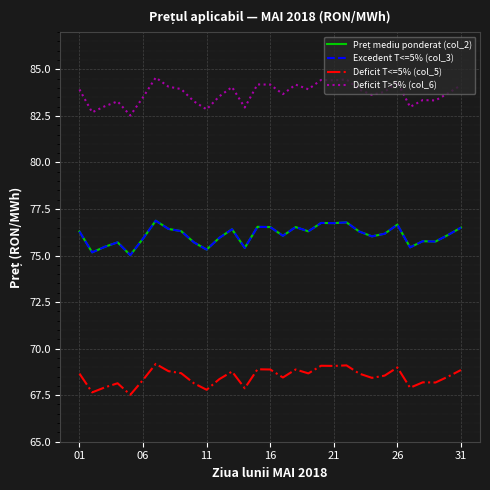

Reading left to right, extract all data points from this chart.

Preț mediu ponderat (col_2): 76.3	75.2	75.5	75.7	75.0	75.9	76.9	76.4	76.3	75.7	75.3	76.0	76.4	75.4	76.5	76.5	76.1	76.5	76.3	76.8	76.7	76.8	76.3	76.0	76.2	76.7	75.4	75.8	75.8	76.1	76.5
Excedent T<=5% (col_3): 76.3	75.2	75.5	75.7	75.0	75.9	76.9	76.4	76.3	75.7	75.3	76.0	76.4	75.4	76.5	76.5	76.1	76.5	76.3	76.8	76.7	76.8	76.3	76.0	76.2	76.7	75.4	75.8	75.8	76.1	76.5
Deficit T<=5% (col_5): 68.7	67.7	67.9	68.1	67.5	68.3	69.2	68.8	68.7	68.1	67.8	68.4	68.8	67.9	68.9	68.9	68.5	68.9	68.7	69.1	69.1	69.1	68.7	68.4	68.5	69.0	67.9	68.2	68.2	68.5	68.8
Deficit T>5% (col_6): 83.9	82.7	83.0	83.3	82.5	83.5	84.6	84.1	83.9	83.3	82.8	83.5	84.0	83.0	84.2	84.2	83.7	84.2	83.9	84.4	84.4	84.5	83.9	83.6	83.8	84.3	83.0	83.3	83.3	83.7	84.2